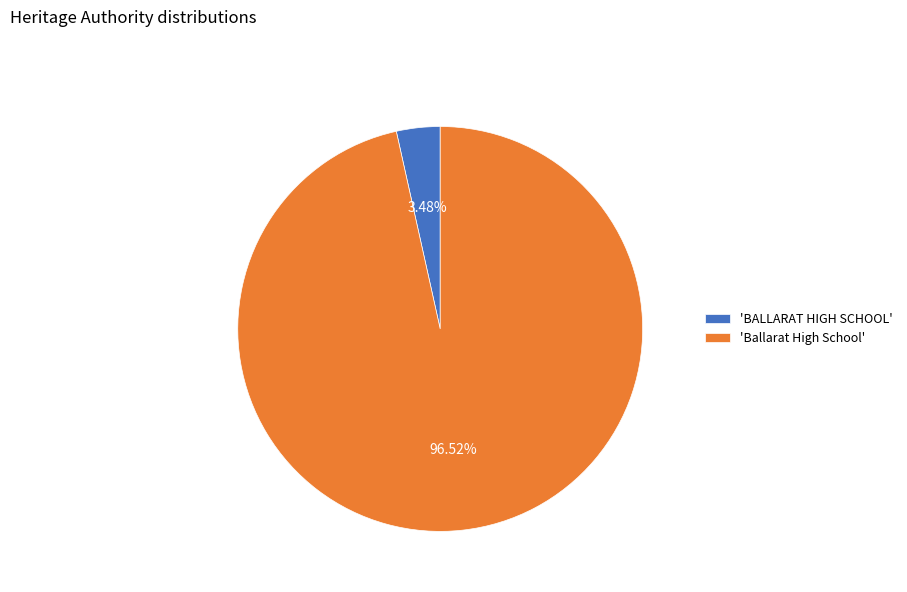

Is there a majority slice in this chart?

Yes